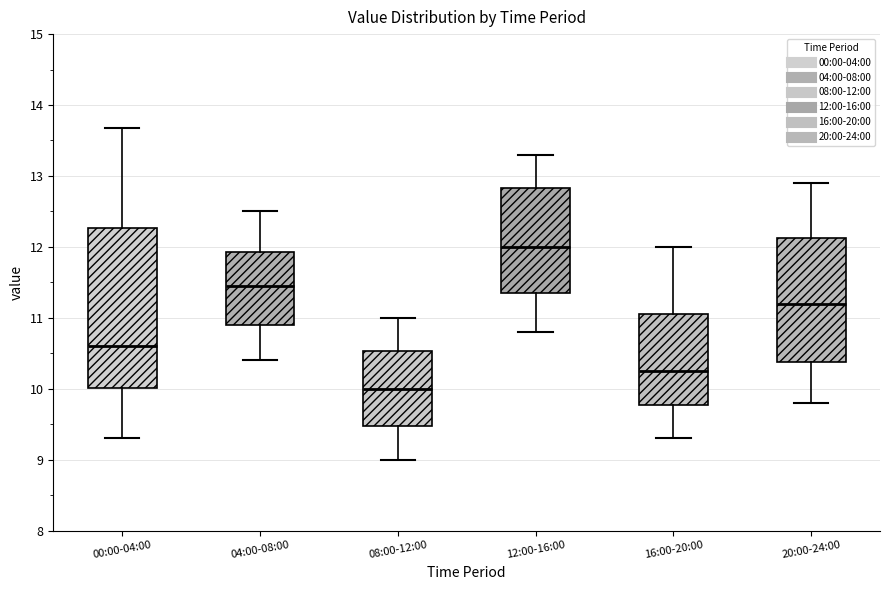

Reading left to right, read every box against the y-axis: the position of its median line, the range the box covers, and the ends of its whiskers. The values are not printed on the chart, so give them approximately, as read against the axis.

00:00-04:00: median 10.6, box 10.0 to 12.3, whiskers 9.3 to 13.7
04:00-08:00: median 11.5, box 10.9 to 11.9, whiskers 10.4 to 12.5
08:00-12:00: median 10.0, box 9.5 to 10.5, whiskers 9.0 to 11.0
12:00-16:00: median 12.0, box 11.4 to 12.8, whiskers 10.8 to 13.3
16:00-20:00: median 10.3, box 9.8 to 11.1, whiskers 9.3 to 12.0
20:00-24:00: median 11.2, box 10.4 to 12.1, whiskers 9.8 to 12.9